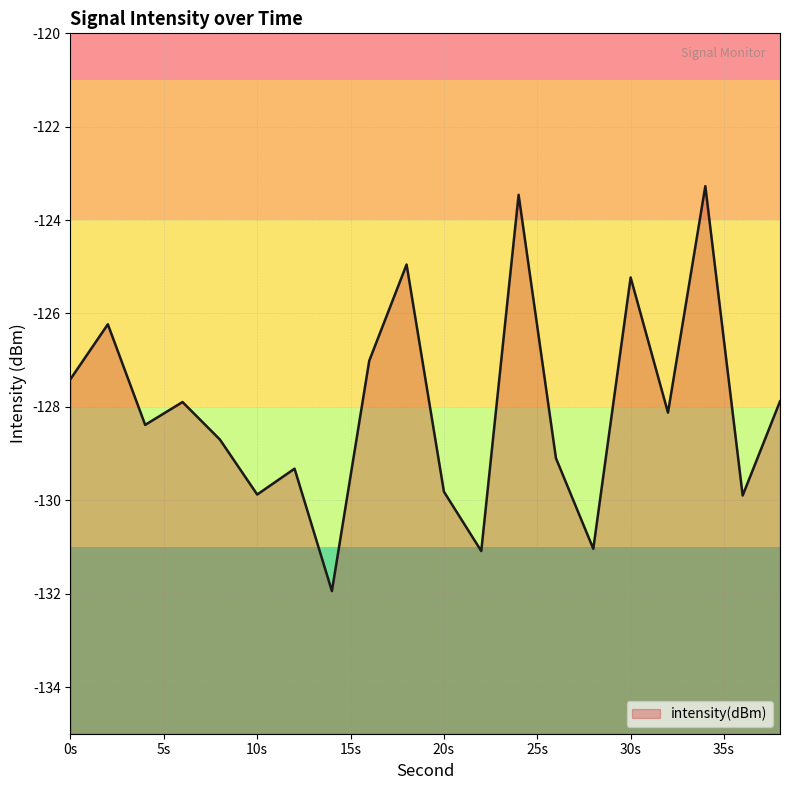

Reading left to right, what are all the values shown in this chart?

-127.4	-126.2	-128.4	-127.9	-128.7	-129.9	-129.3	-131.9	-127.0	-125.0	-129.8	-131.1	-123.5	-129.1	-131.0	-125.2	-128.1	-123.3	-129.9	-127.9